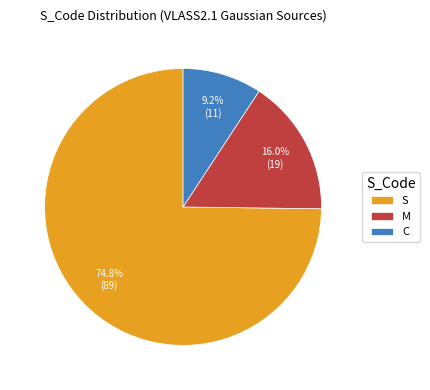

To the nearest percent, what is the average slice percentage?

33%